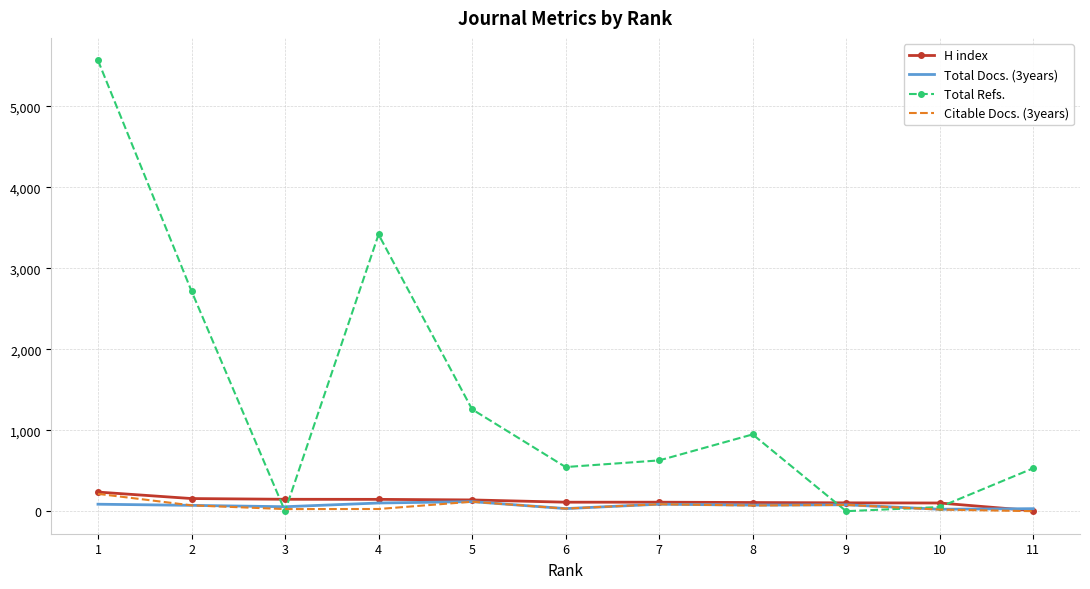

At how many categories does at least one series exceed 1877?

3